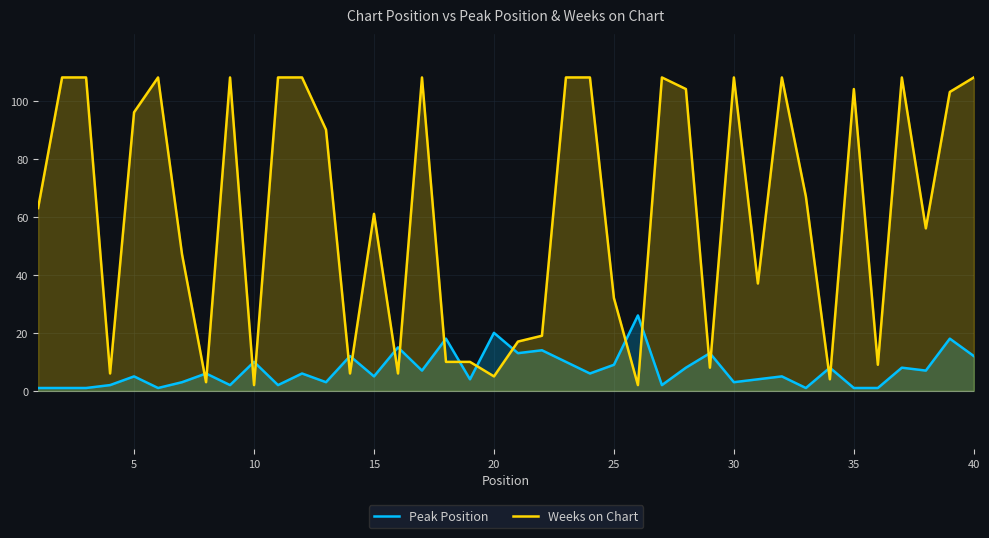

What is the sum of all Peak Position values?

293